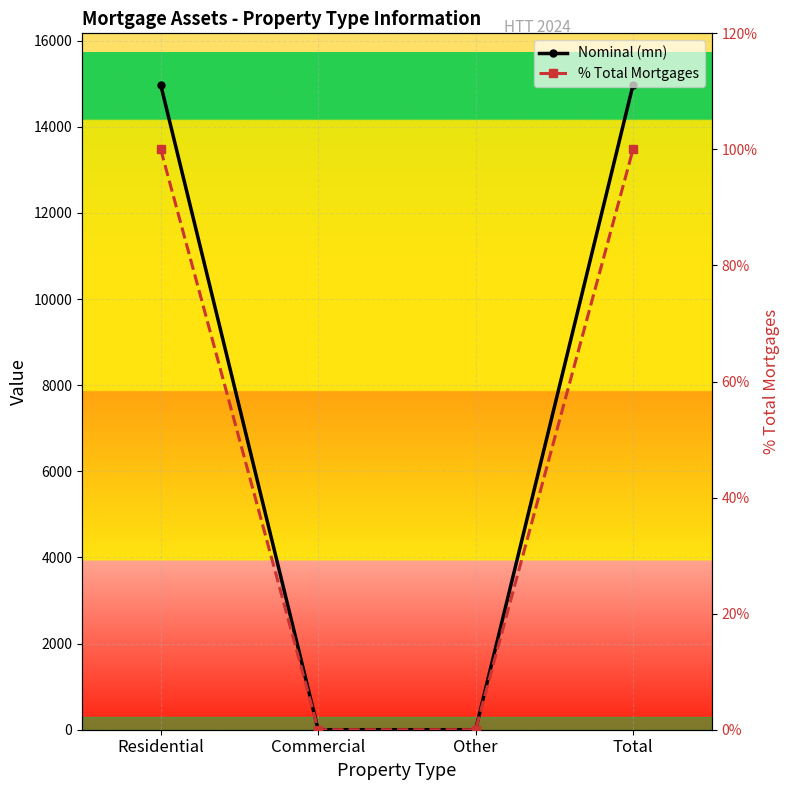

Rank the series at Commercial from lowest to highest value.

Nominal (mn), % Total Mortgages